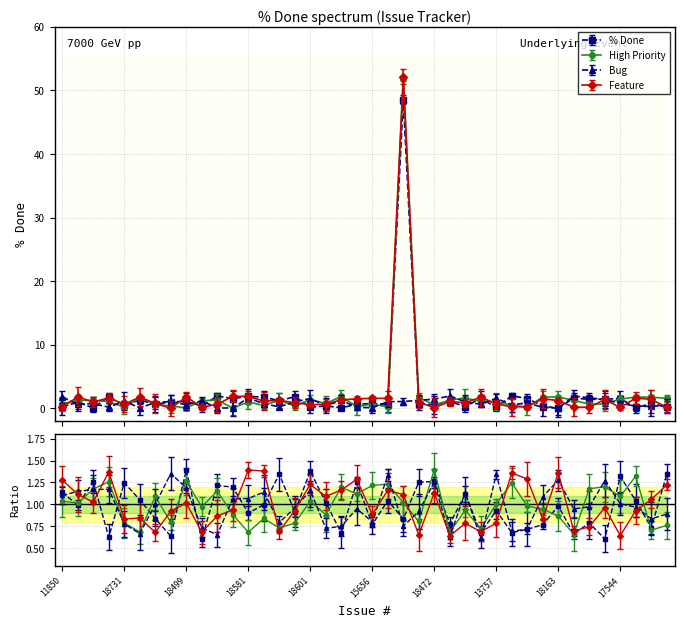

Where does the High Priority series first go above 1?

18582